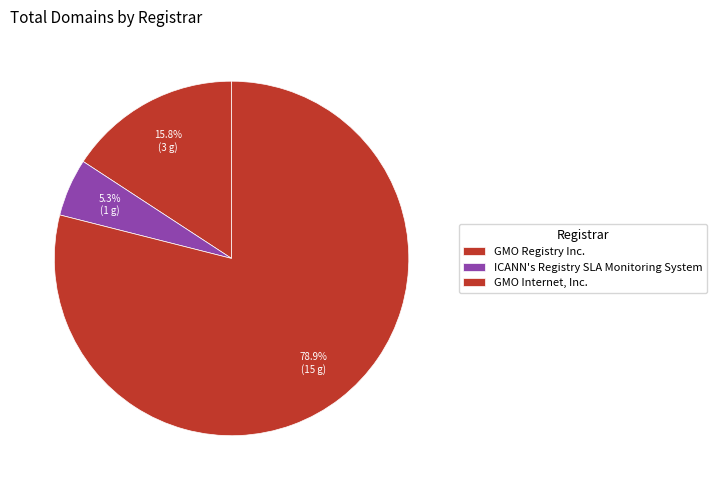

Combined, what portion of the pie is GMO Registry Inc. and GMO Internet, Inc.?

94.7%